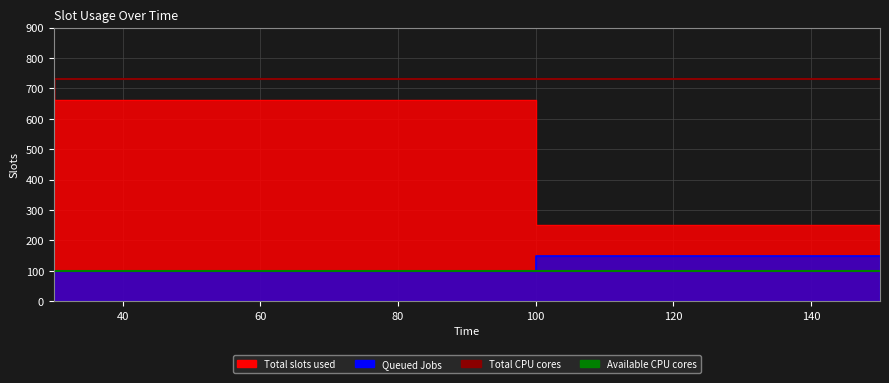

What is the lowest value of the Available CPU cores series?

100